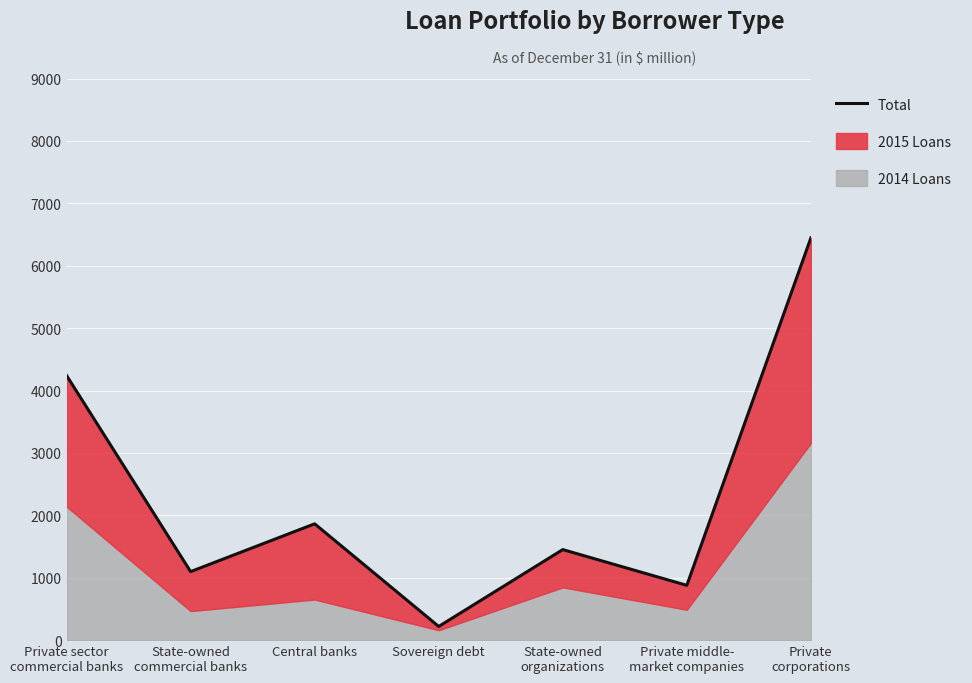

List the labels in order of value, largest first.

Private
corporations, Private sector
commercial banks, Central banks, State-owned
organizations, State-owned
commercial banks, Private middle-
market companies, Sovereign debt